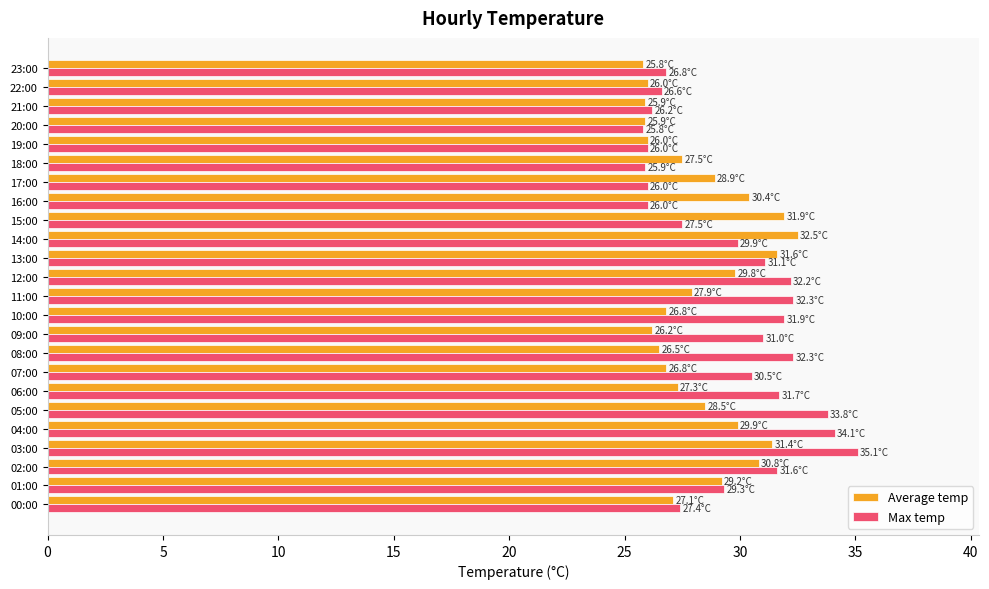

What is the lowest value of the Average temp series?

25.8